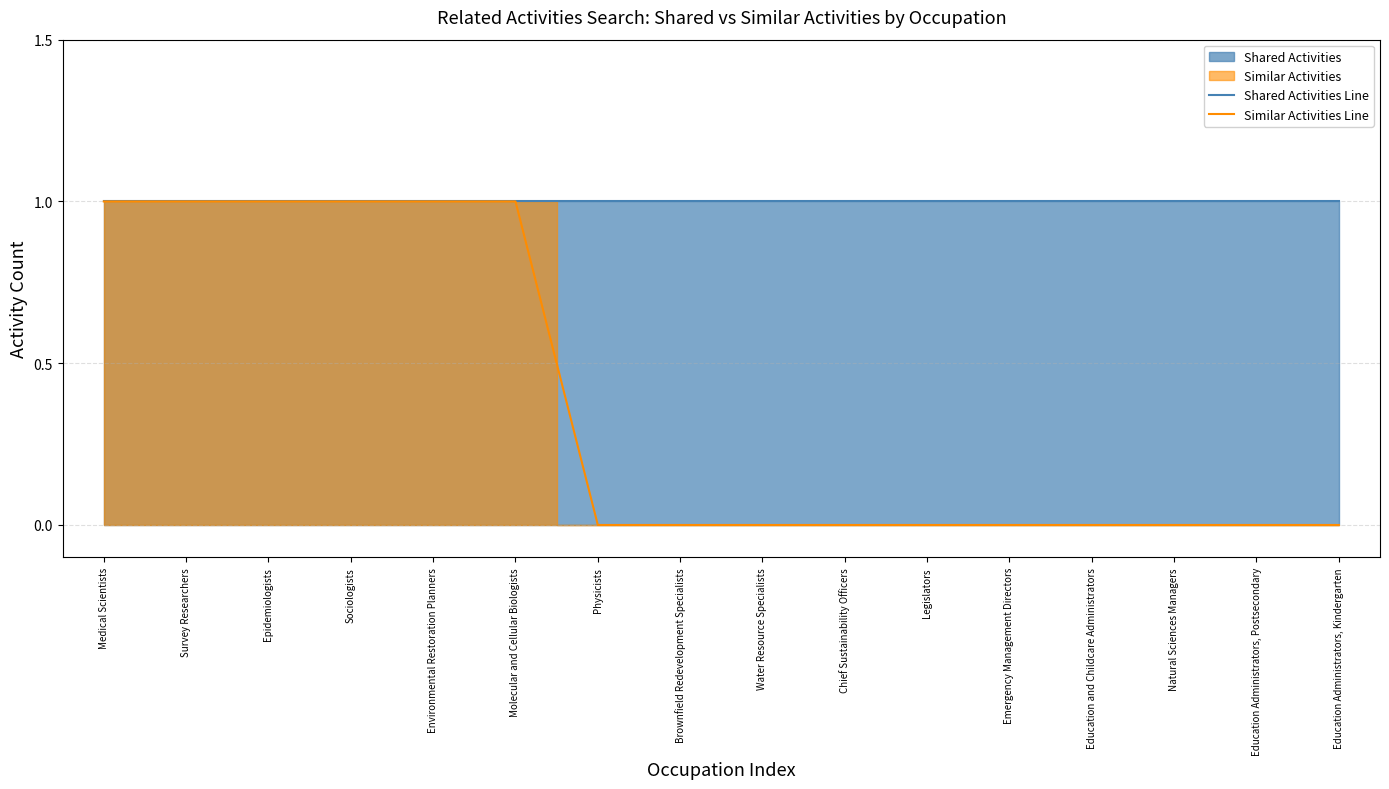

Between Legislators and Education Administrators, Postsecondary, which is larger?

Legislators